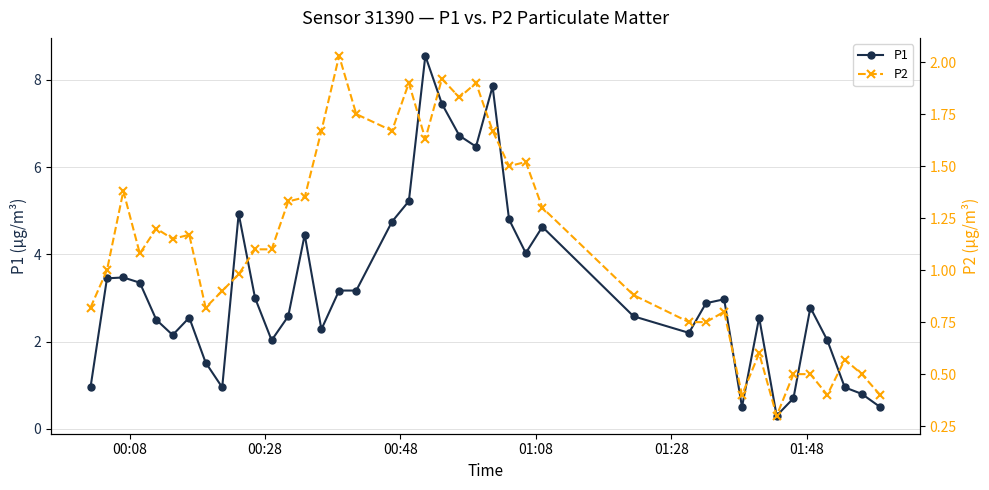

Is this an area chart (filled region under the line)?

No